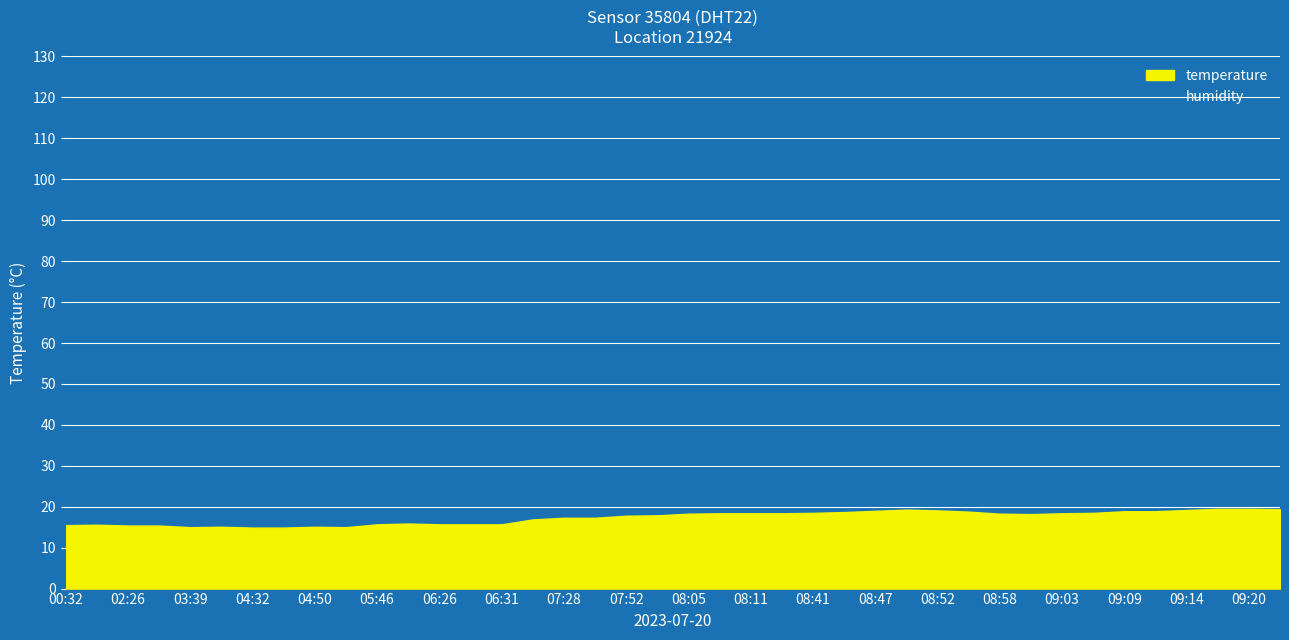

At which category does temperature reach its first local valley?

03:39